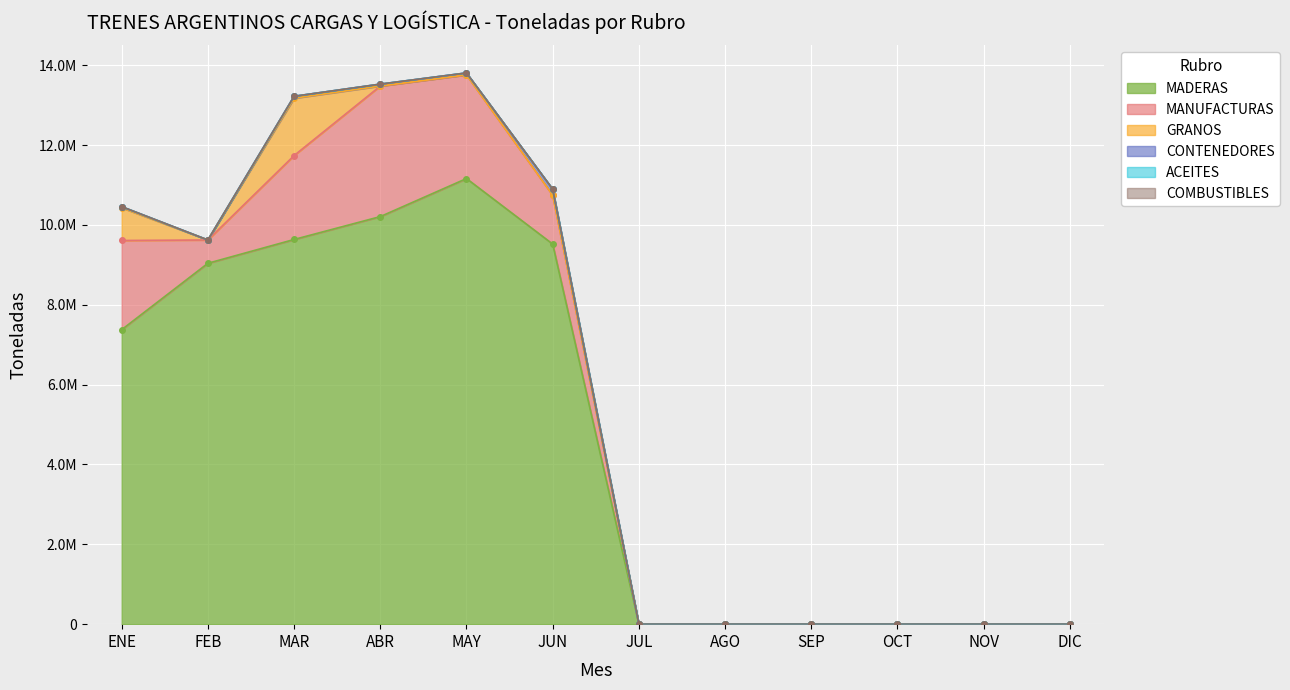

What is the difference between the second highest and second lowest values in the MANUFACTURAS series?

2596853.5